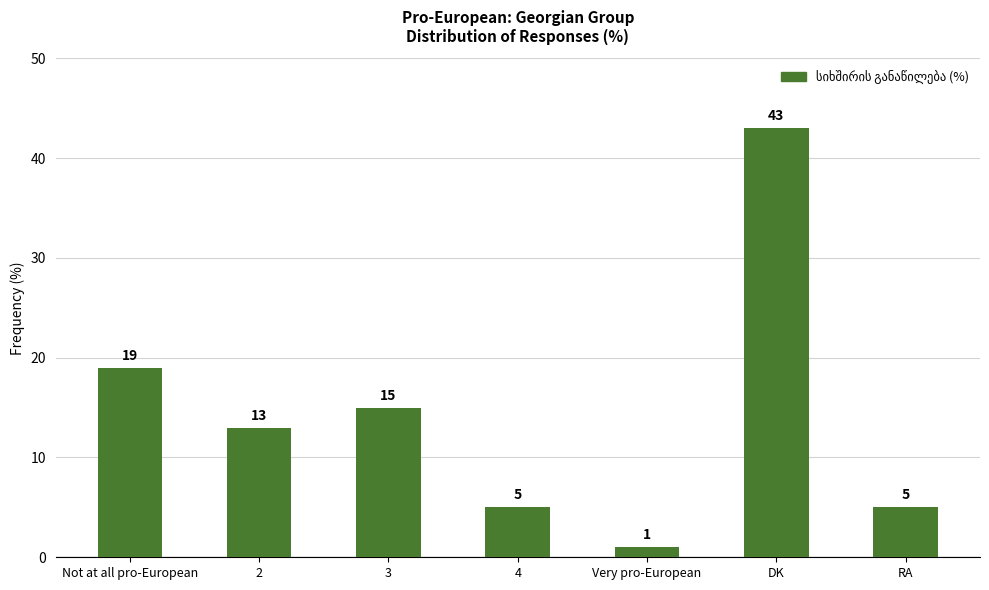

Where does the data first go above 13?

Not at all pro-European